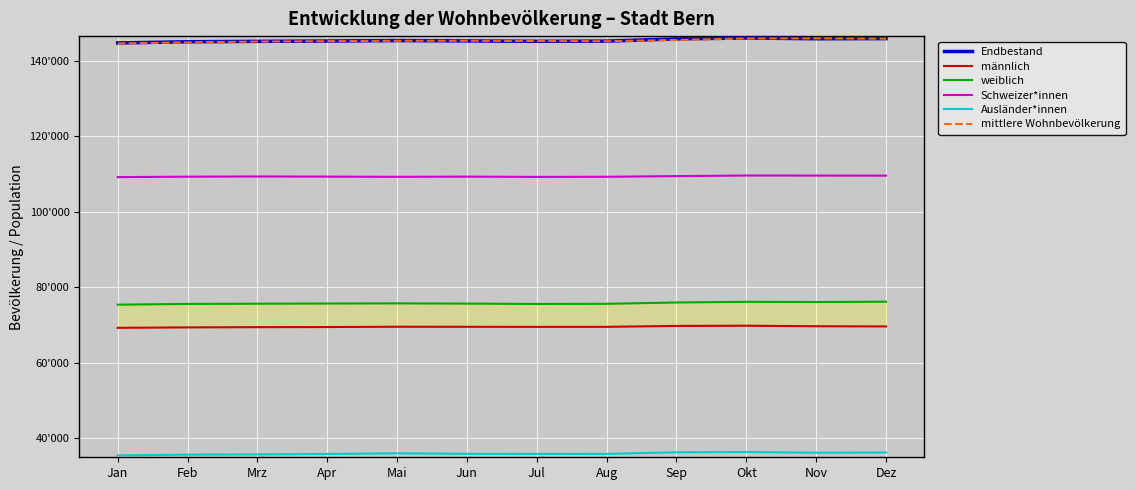

True or false: Ausländer*innen and männlich cross at least once.

False